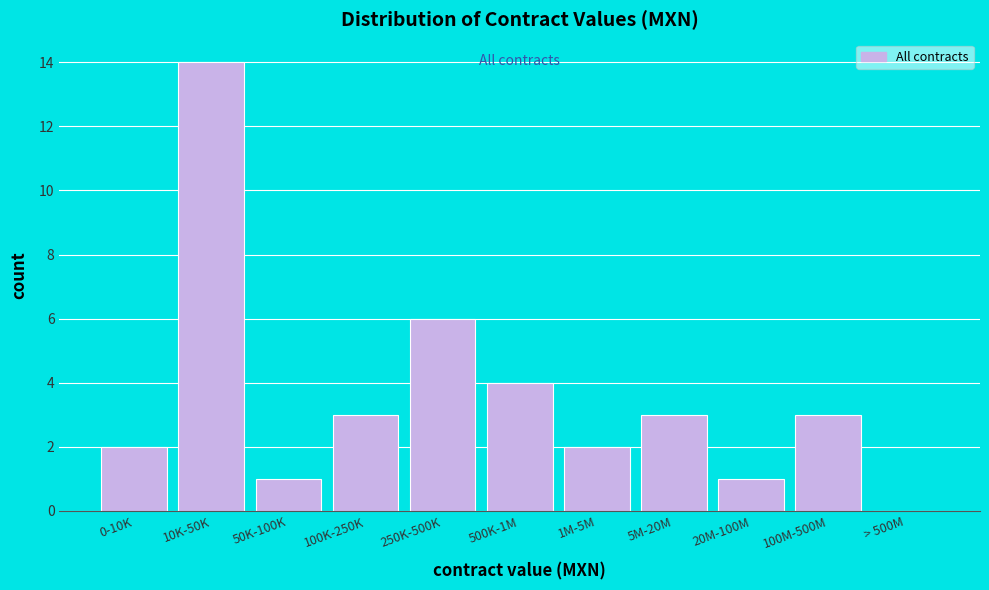

Reading left to right, extract all data points from this chart.

0-10K=2	10K-50K=14	50K-100K=1	100K-250K=3	250K-500K=6	500K-1M=4	1M-5M=2	5M-20M=3	20M-100M=1	100M-500M=3	> 500M=0